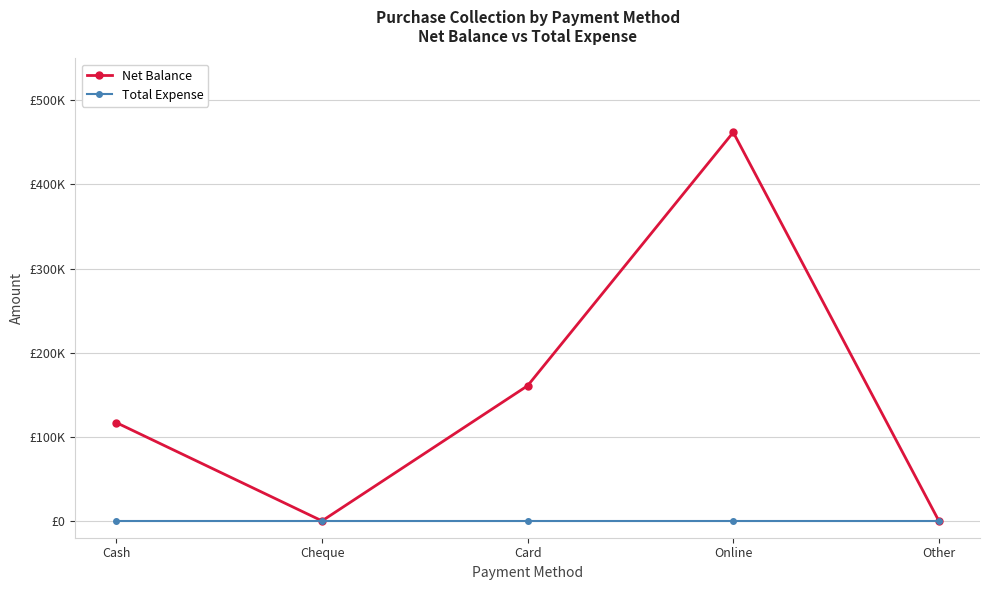

What are all the series names shown in the legend?

Net Balance, Total Expense